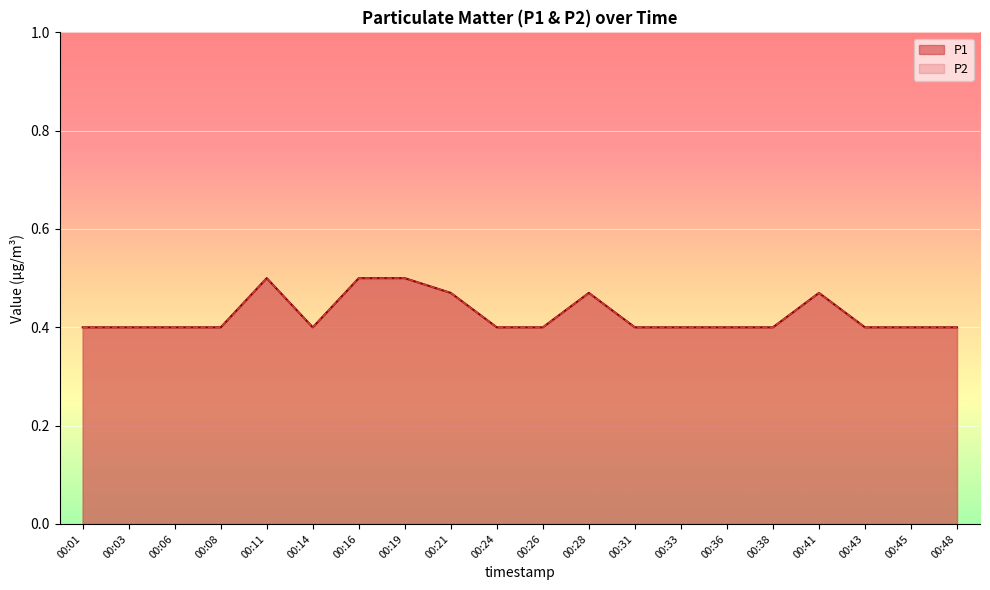

Which has a higher value, 00:21 or 00:36?

00:21